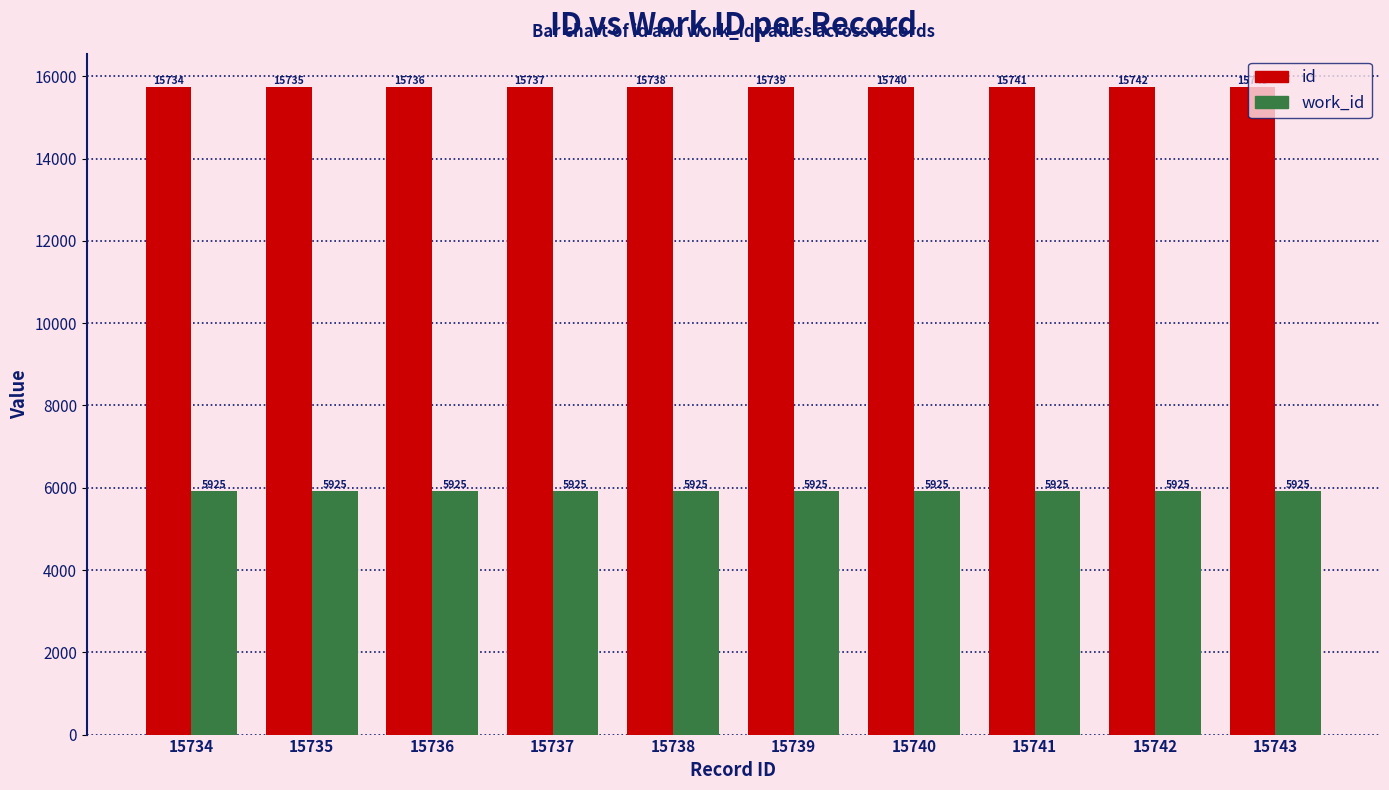

Between 15738 and 15743, which series saw the biggest shift?

id